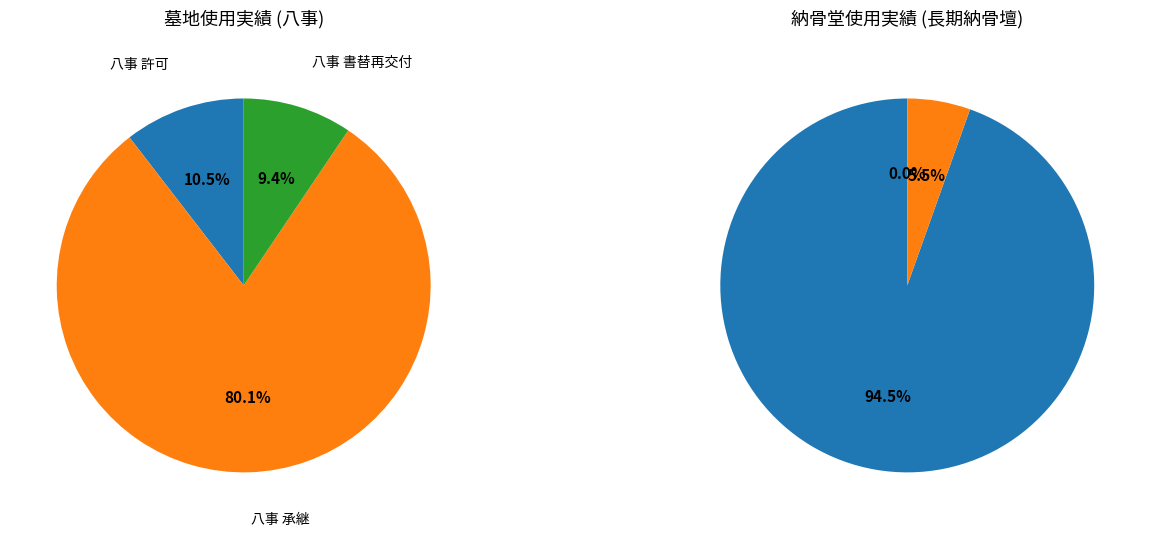

Between 2 and 5, which series saw the biggest shift?

八事 承継